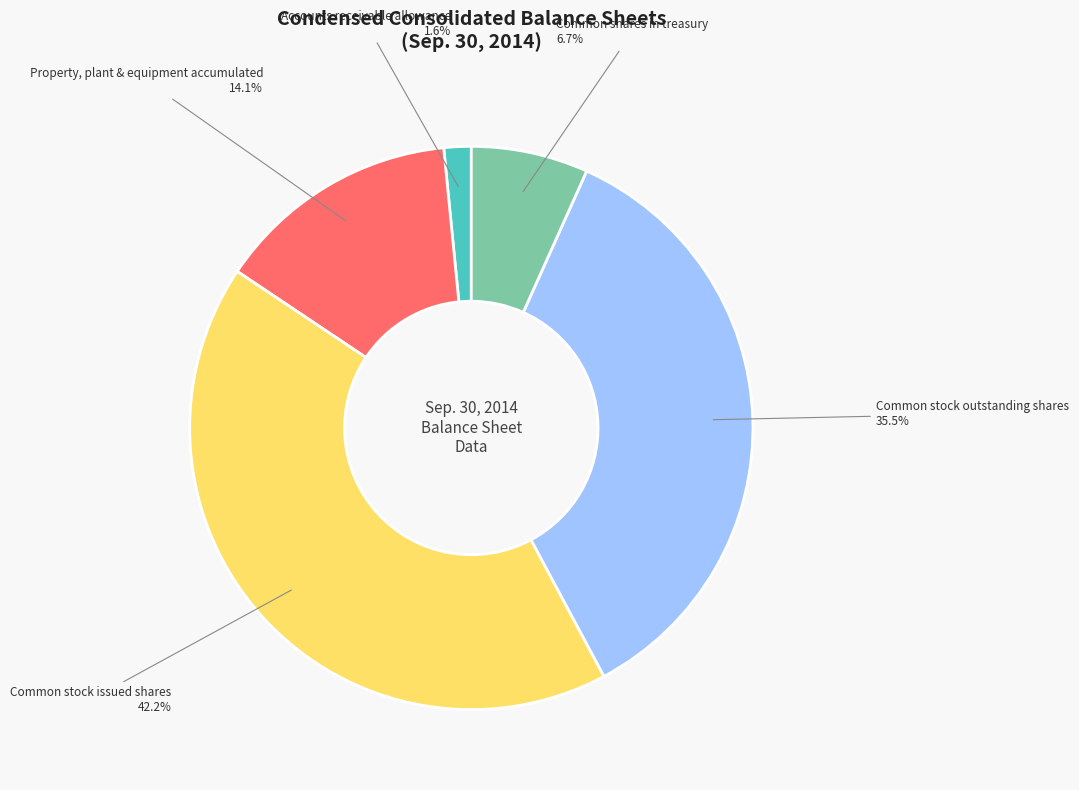

Does any single category account for the majority?

No